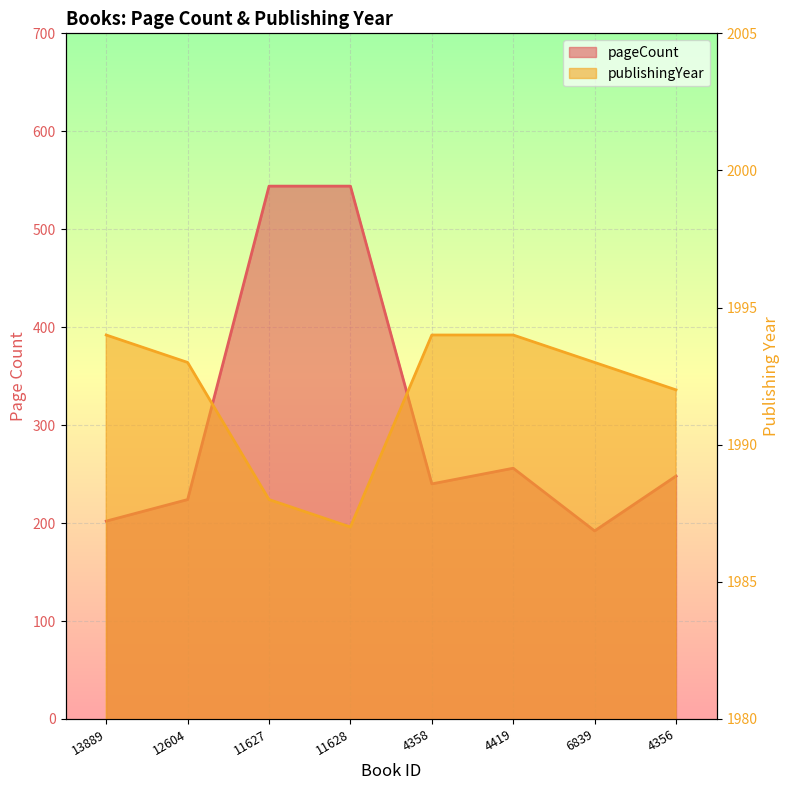

Where is publishingYear nearest to the value 1990?

11627